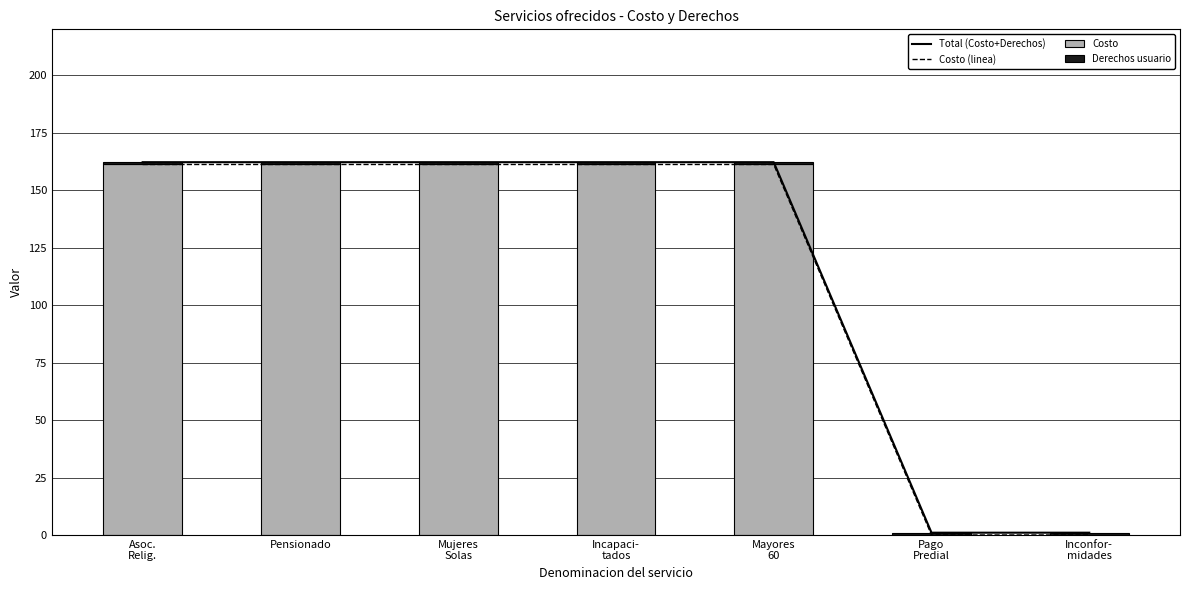

How many groups of bars are there?

7